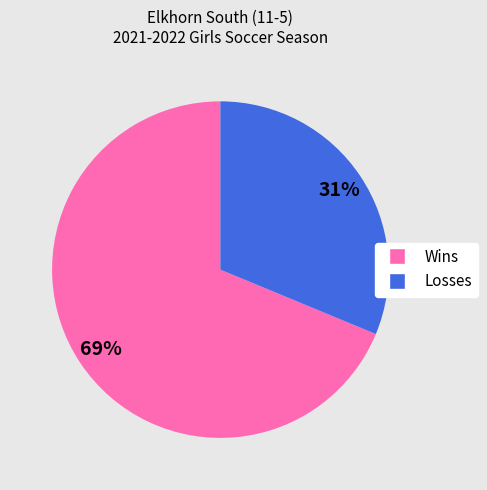

What percentage is the Wins slice, to the nearest percent?

69%